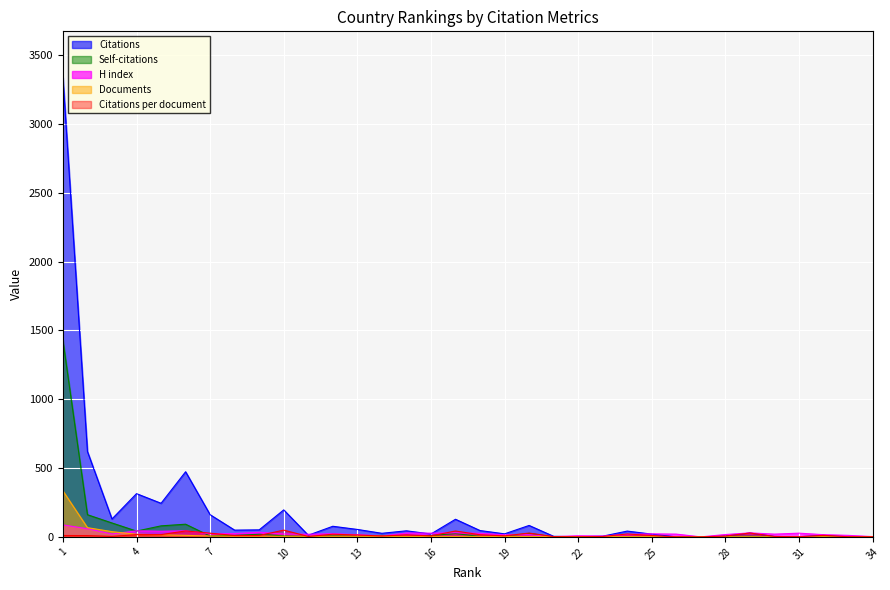

Which series has the largest range (max minus min)?

Citations